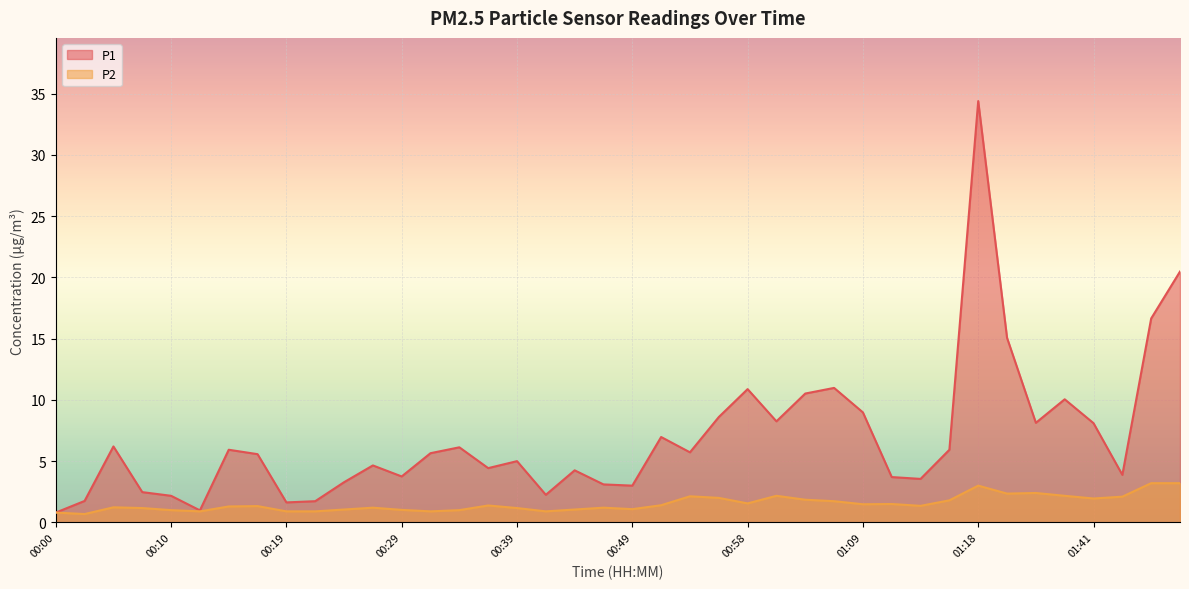

At 00:02, list the series in order from smallest to largest.

P2, P1